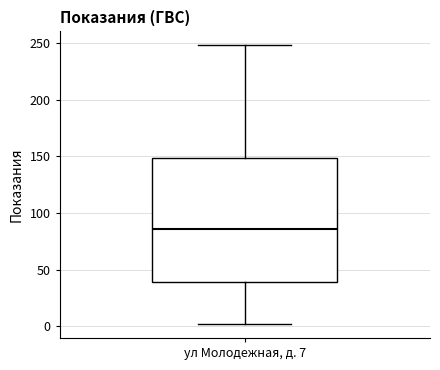

Read this box plot against the y-axis: the position of the median line, the range covered by the box, and the ends of both whiskers. The values are not printed on the chart, so give them approximately, as read against the axis.

median 85, box 40 to 150, whiskers 0 to 250